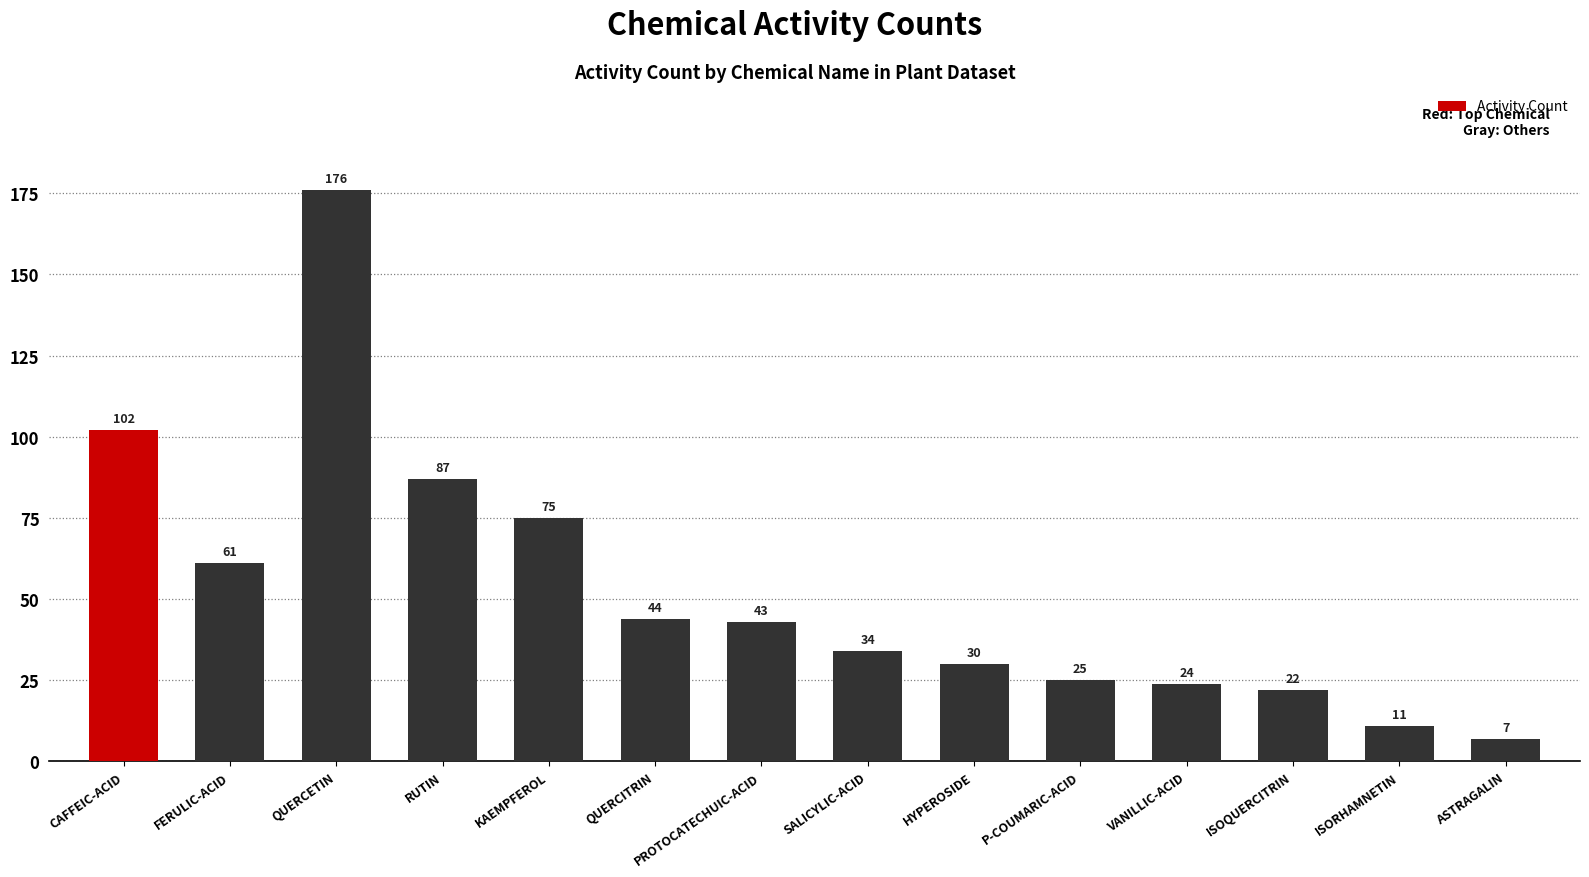

Approximately how many times larger is the value at ASTRAGALIN compared to KAEMPFEROL?

0.1